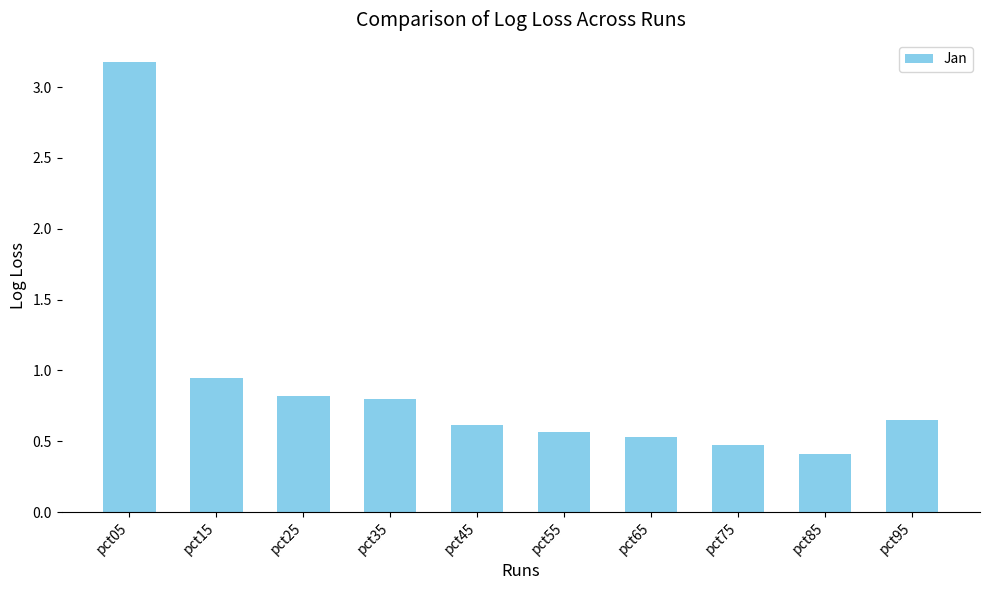

What is the sum of all values?

9.0